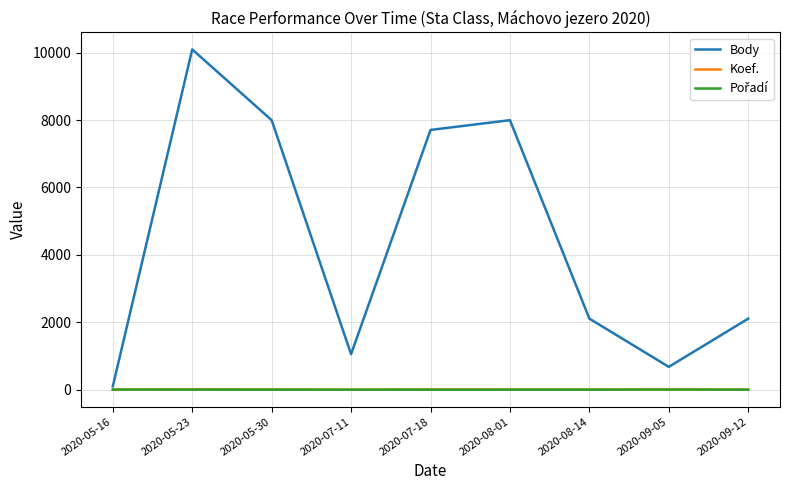

Which series has the largest total across all categories?

Body